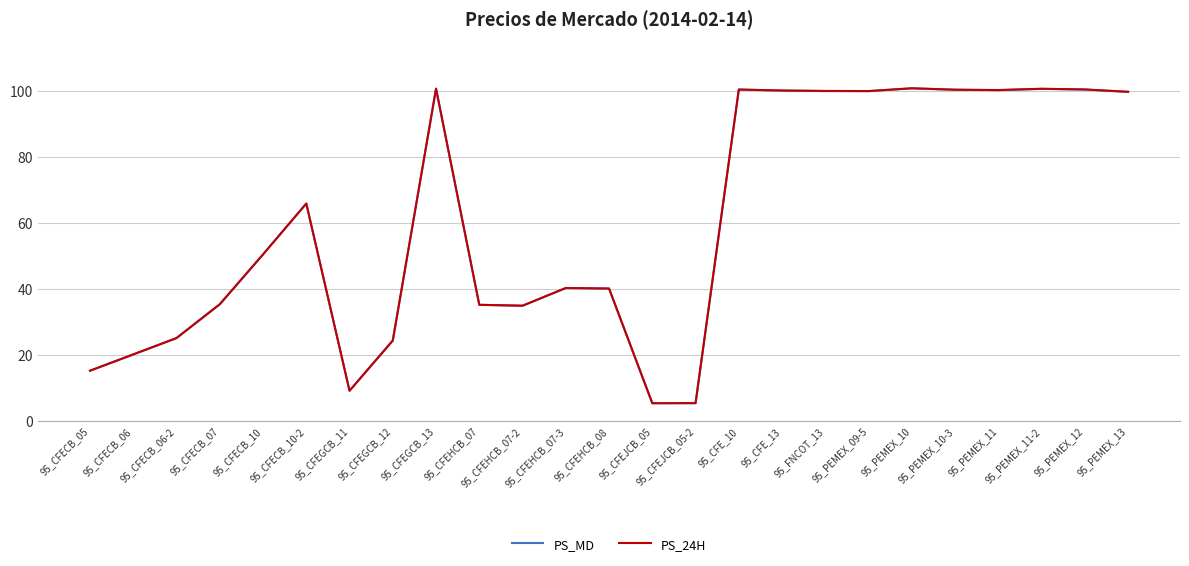

What position from the right is 95_CFE_13?

9